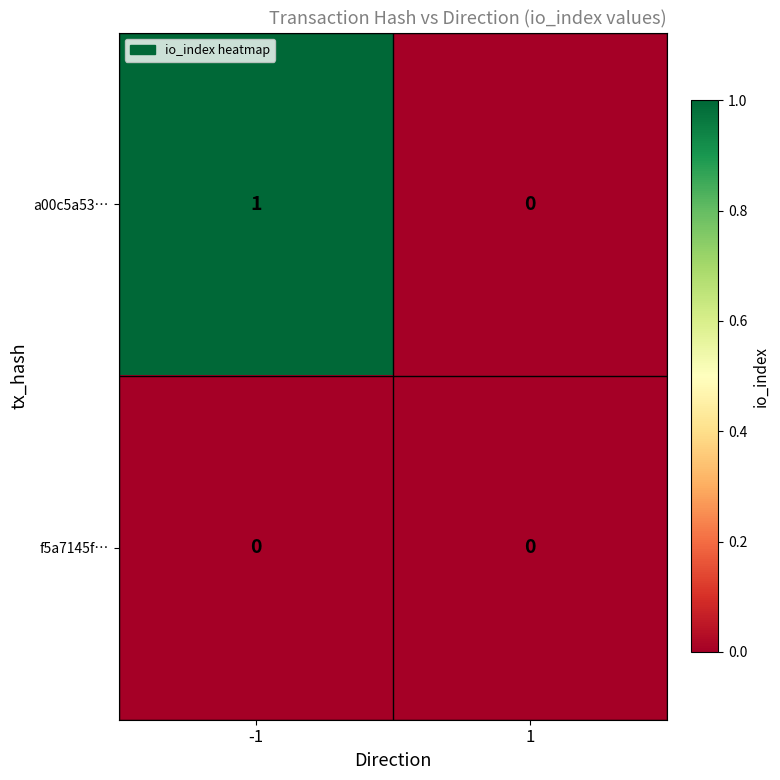

Reading left to right, extract all data points from this chart.

a00c5a53…: 1	0
f5a7145f…: 0	0